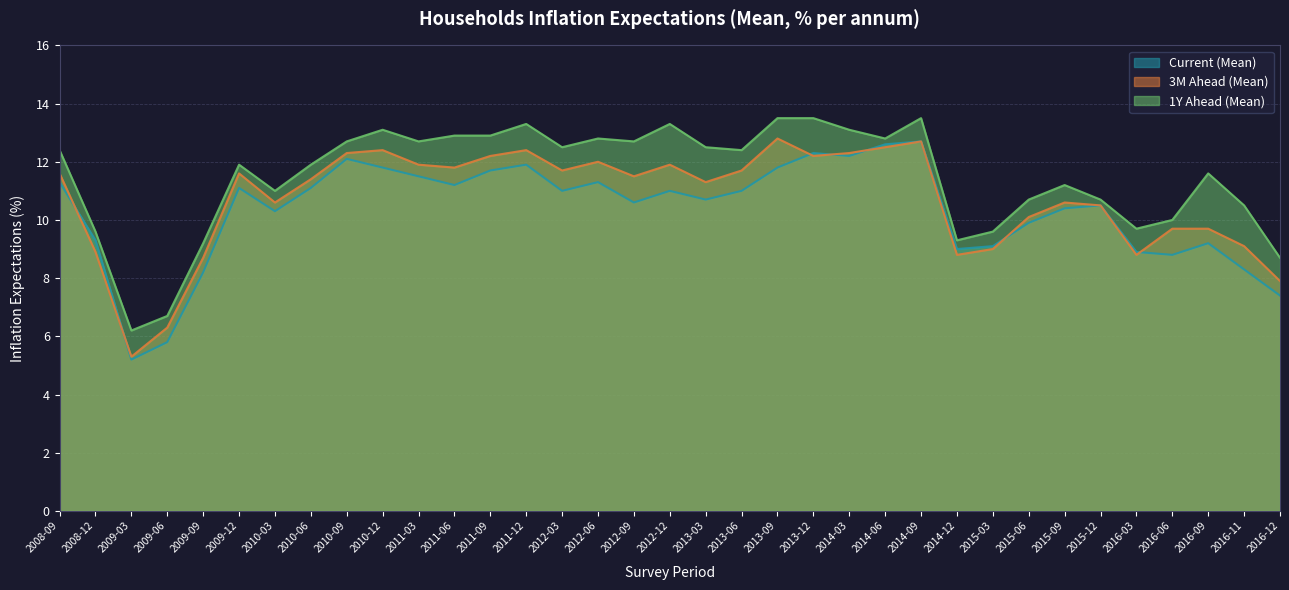

Which series has the largest range (max minus min)?

3M Ahead (Mean)